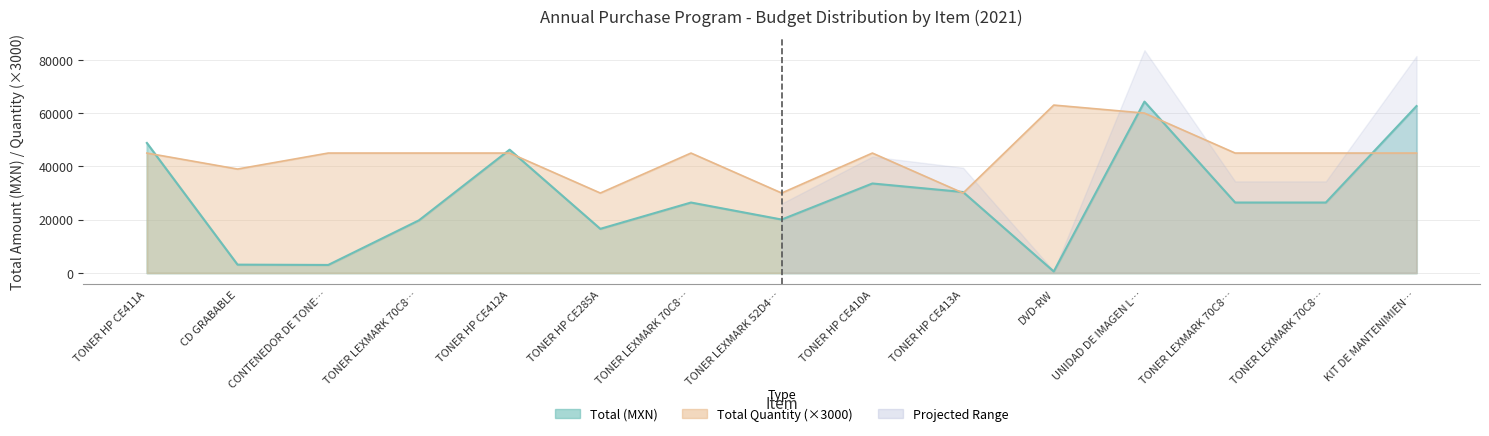

How many data points does each series have?

15